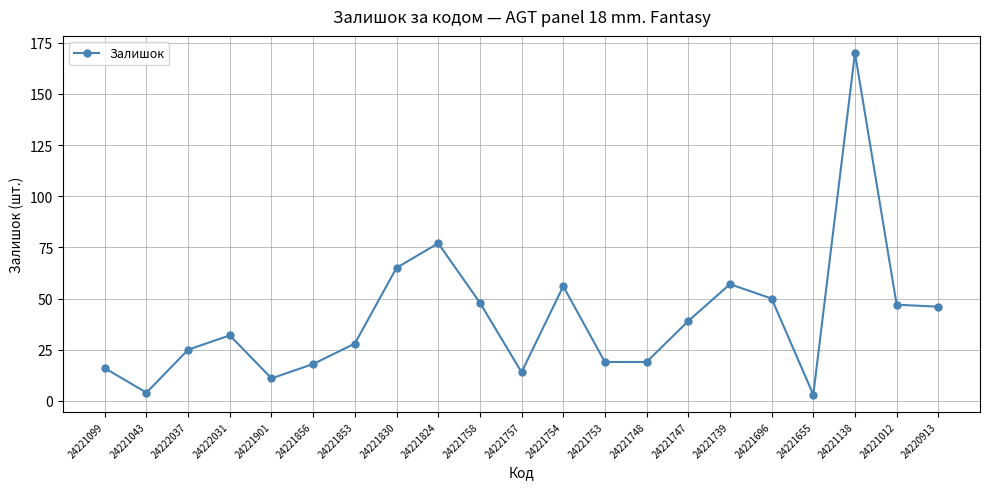

True or false: the data shows 48 at 24221758.

True